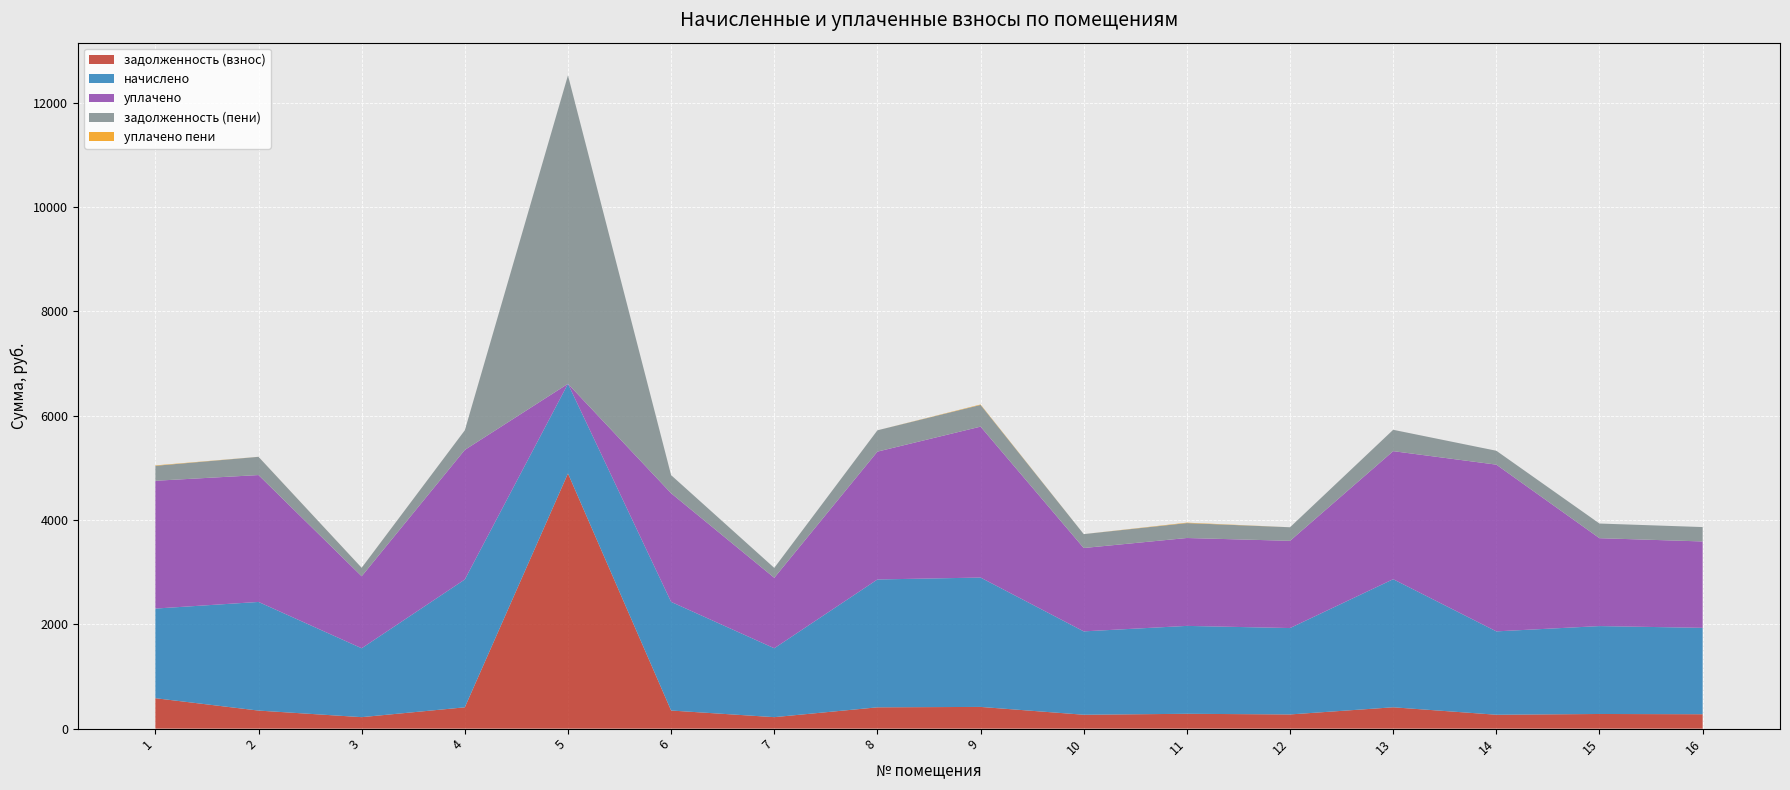

Reading right to left, extract all data points from this chart.

задолженность (взнос): 16=276.0	15=280.8	14=266.3	13=409.2	12=272.0	11=284.4	10=266.3	9=416.2	8=408.5	7=220.1	6=347.1	5=4892.2	4=408.5	3=220.1	2=346.1	1=583.3
начислено: 16=1656.0	15=1685.0	14=1598.0	13=2455.0	12=1656.0	11=1685.0	10=1598.0	9=2479.9	8=2450.9	7=1320.7	6=2082.4	5=1718.1	4=2450.9	3=1320.7	2=2082.4	1=1718.1
уплачено: 16=1656.0	15=1685.0	14=3196.1	13=2455.0	12=1672.0	11=1685.0	10=1598.0	9=2893.2	8=2450.9	7=1350.5	6=2082.4	5=0.0	4=2483.9	3=1380.0	2=2432.4	1=2449.8
задолженность (пени): 16=276.0	15=280.8	14=266.3	13=409.2	12=260.2	11=285.9	10=266.4	9=416.3	8=408.5	7=190.2	6=347.1	5=5913.1	4=375.8	3=162.5	2=349.6	1=286.8
уплачено пени: 16=0.0	15=0.0	14=0.1	13=0.0	12=0.0	11=7.9	10=0.2	9=8.0	8=0.0	7=0.0	6=0.0	5=0.0	4=0.0	3=0.5	2=0.5	1=7.6